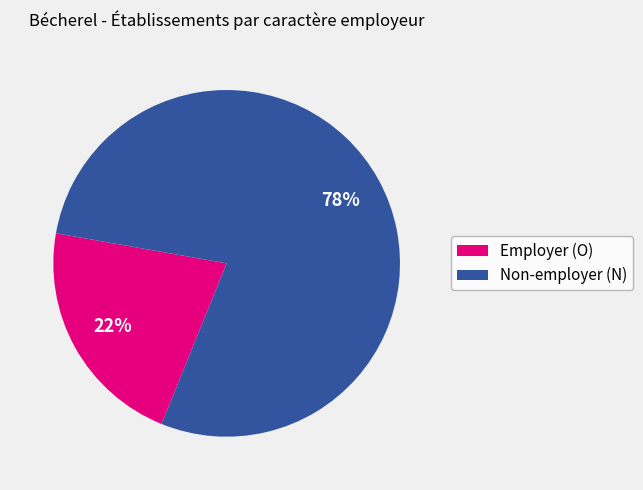

To the nearest percent, what portion does Non-employer (N) represent?

78%